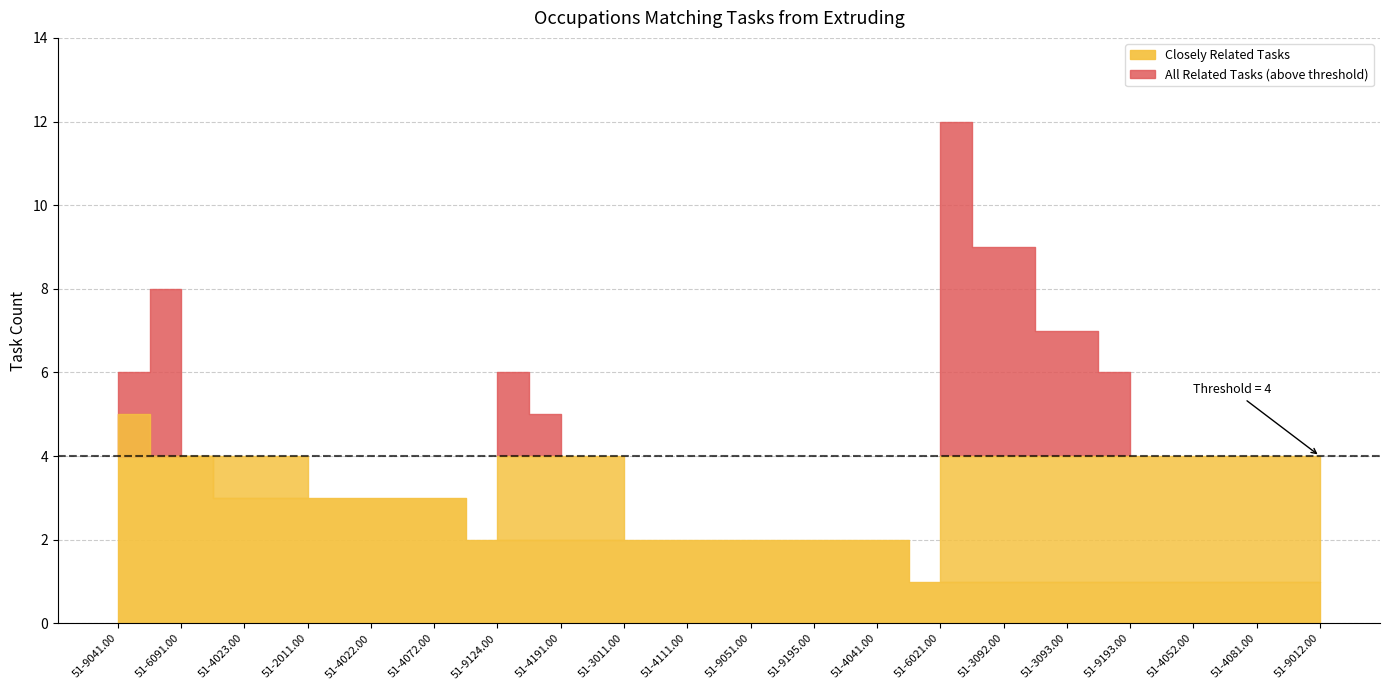

At how many categories does at least one series exceed 10?

1